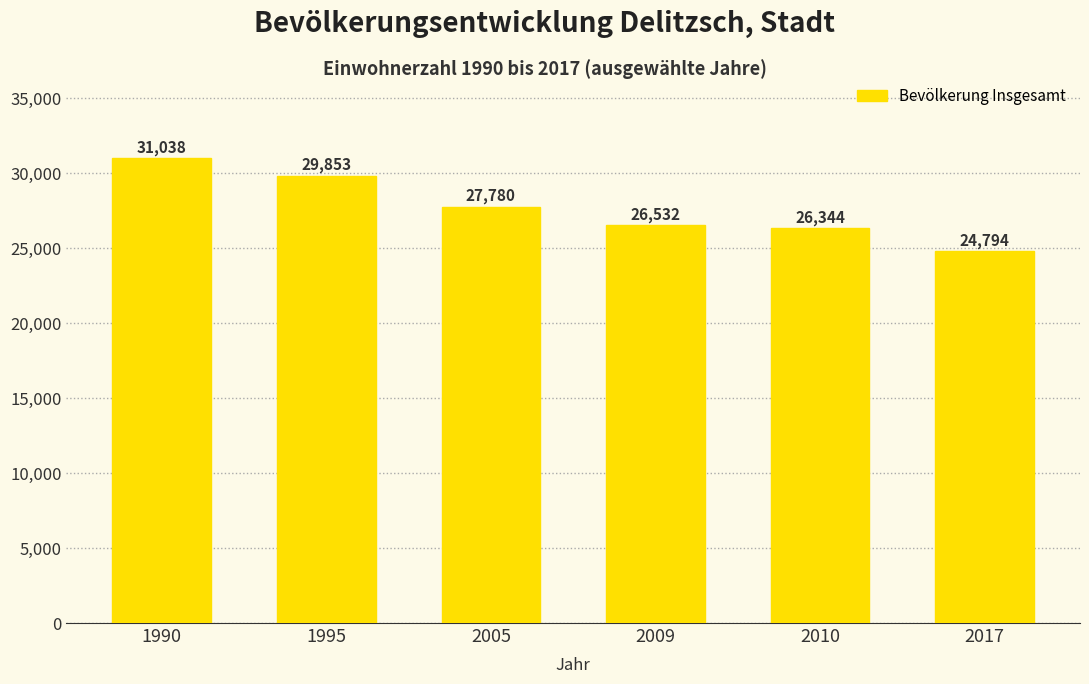

What is the difference between the values at 1995 and 2010?

3509